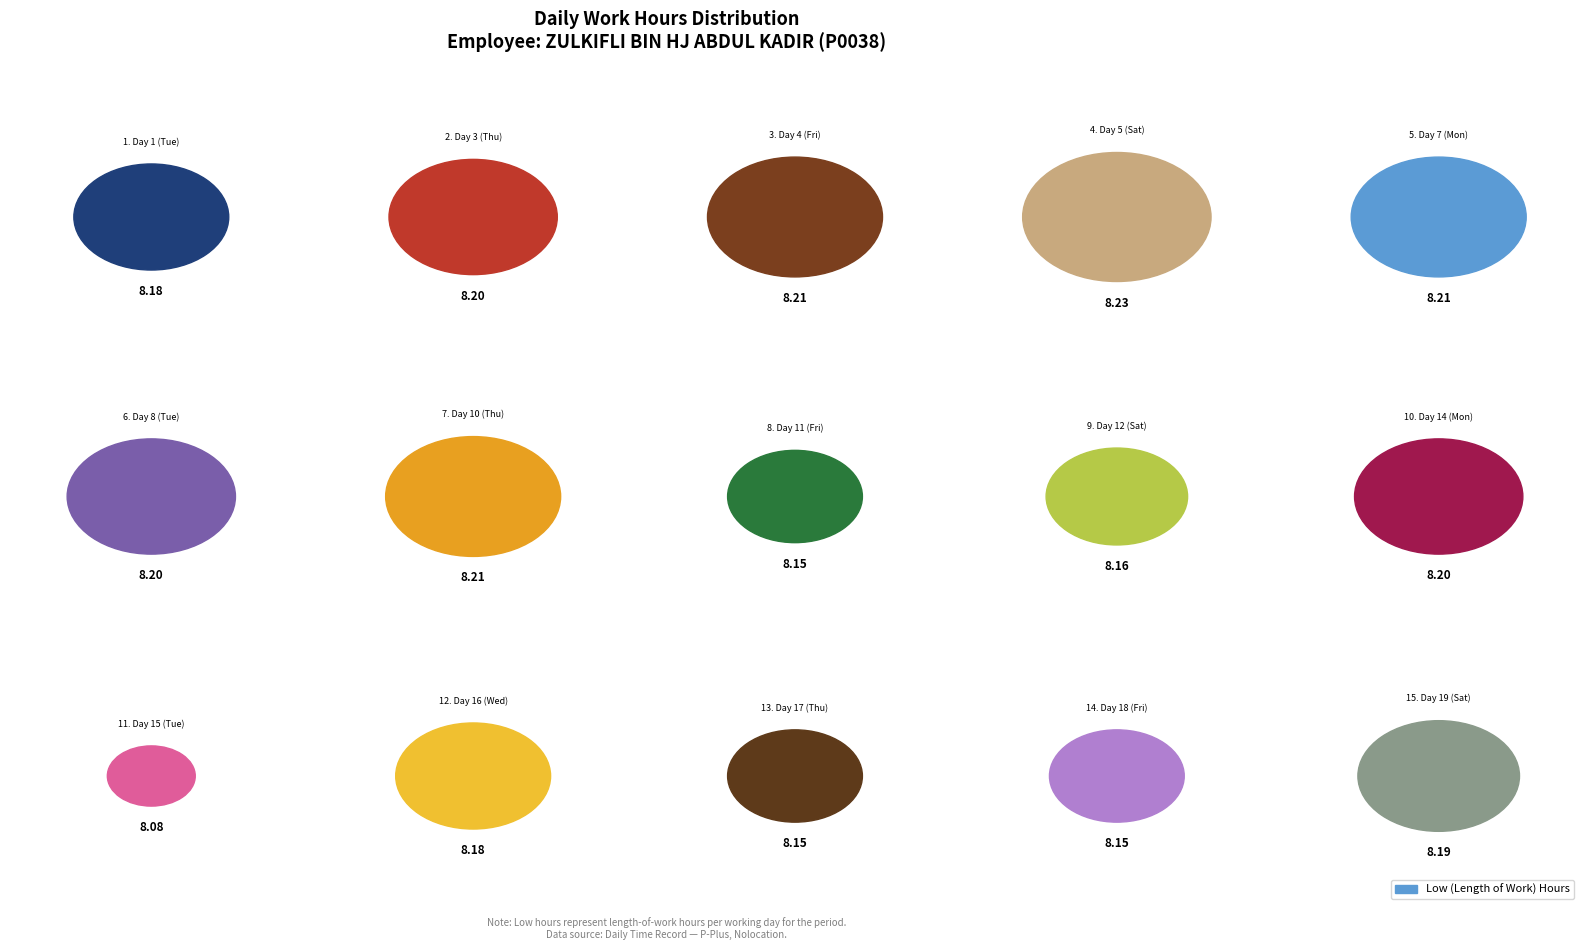

Which slice is the smallest?

Day 15 (Tue)